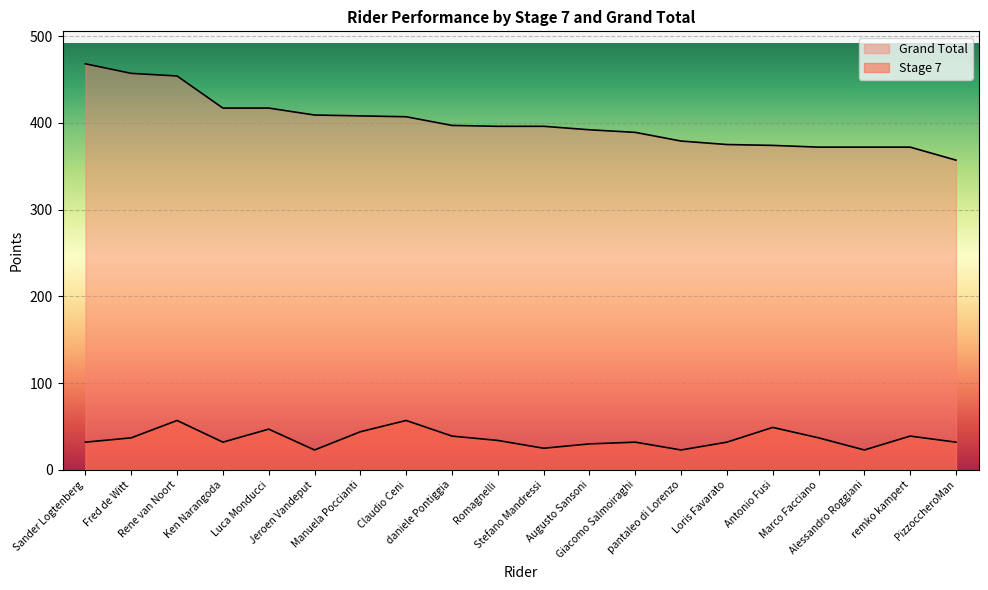

List the series in order of their overall mean, highest first.

Grand Total, Stage 7